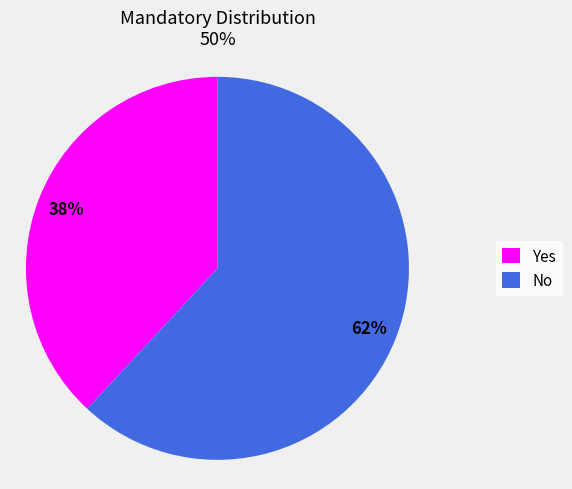

Which has a higher value, Yes or No?

No